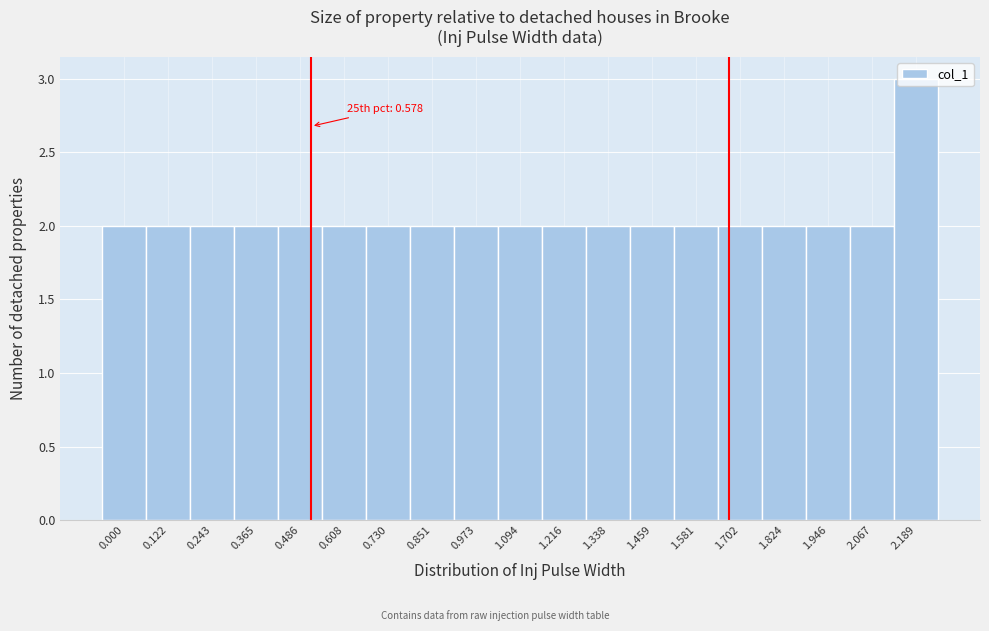

True or false: the data shows 2 at 0.000.

True